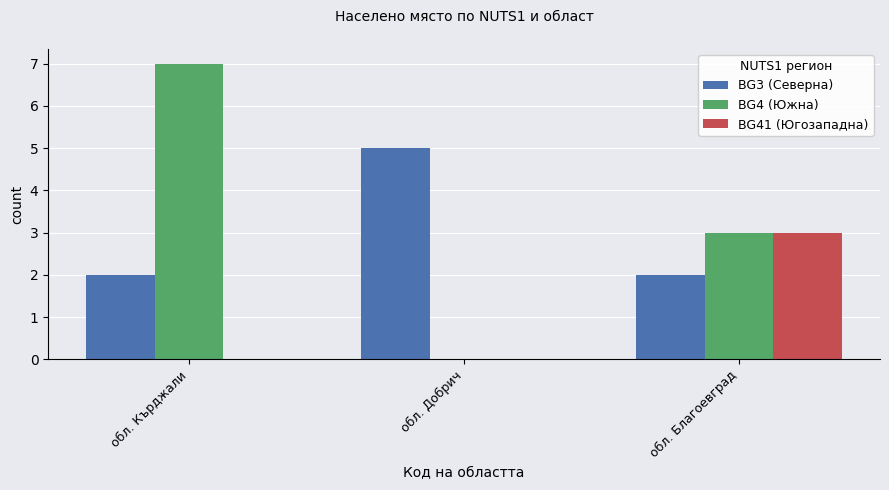

What is the sum of the BG4 (Южна) values at обл. Кърджали and обл. Добрич?

7